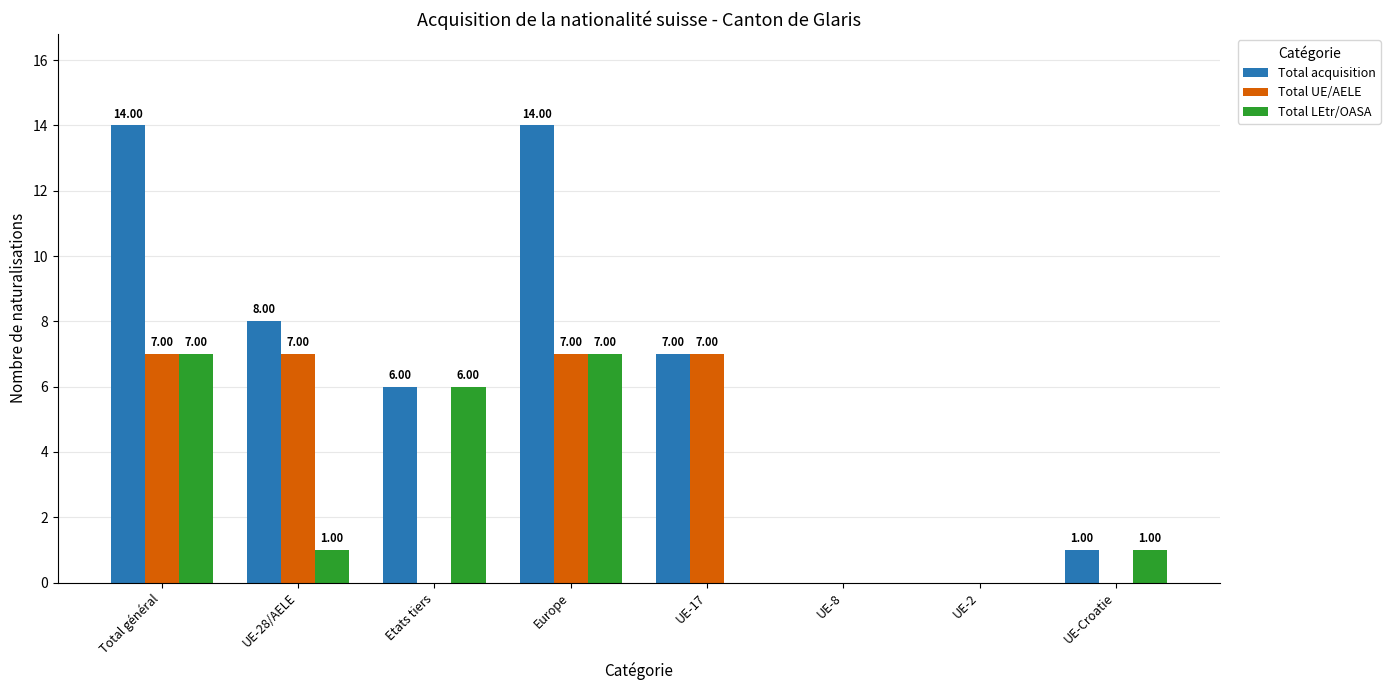

At which label is Total acquisition closest to 7?

UE-17